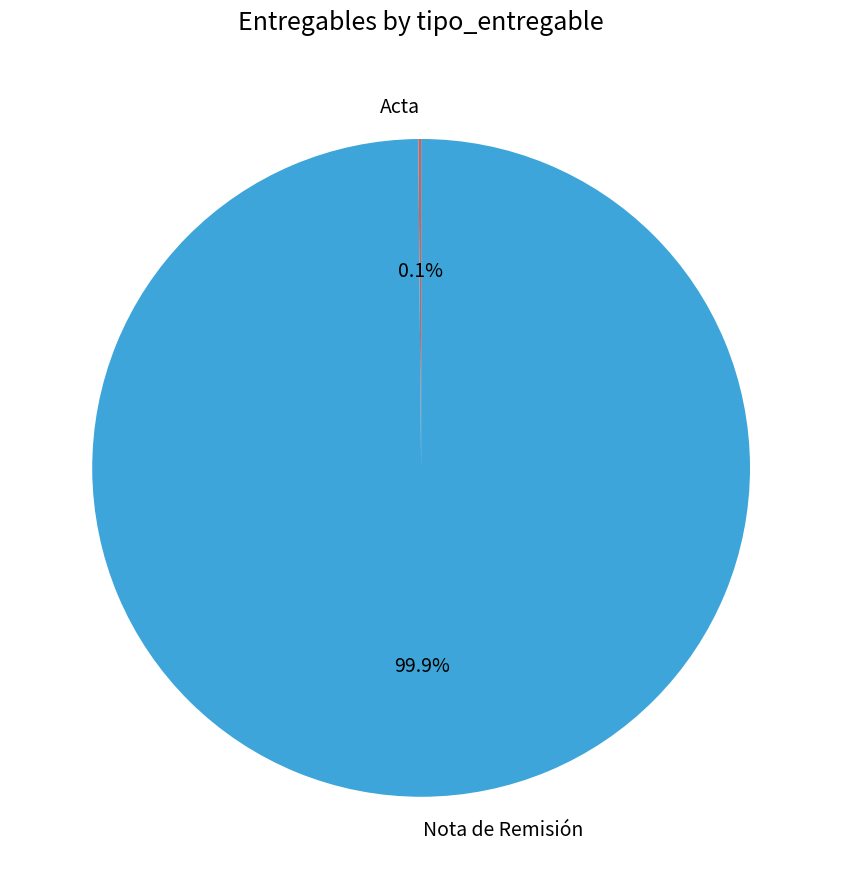

To the nearest percent, what is the average slice percentage?

50%